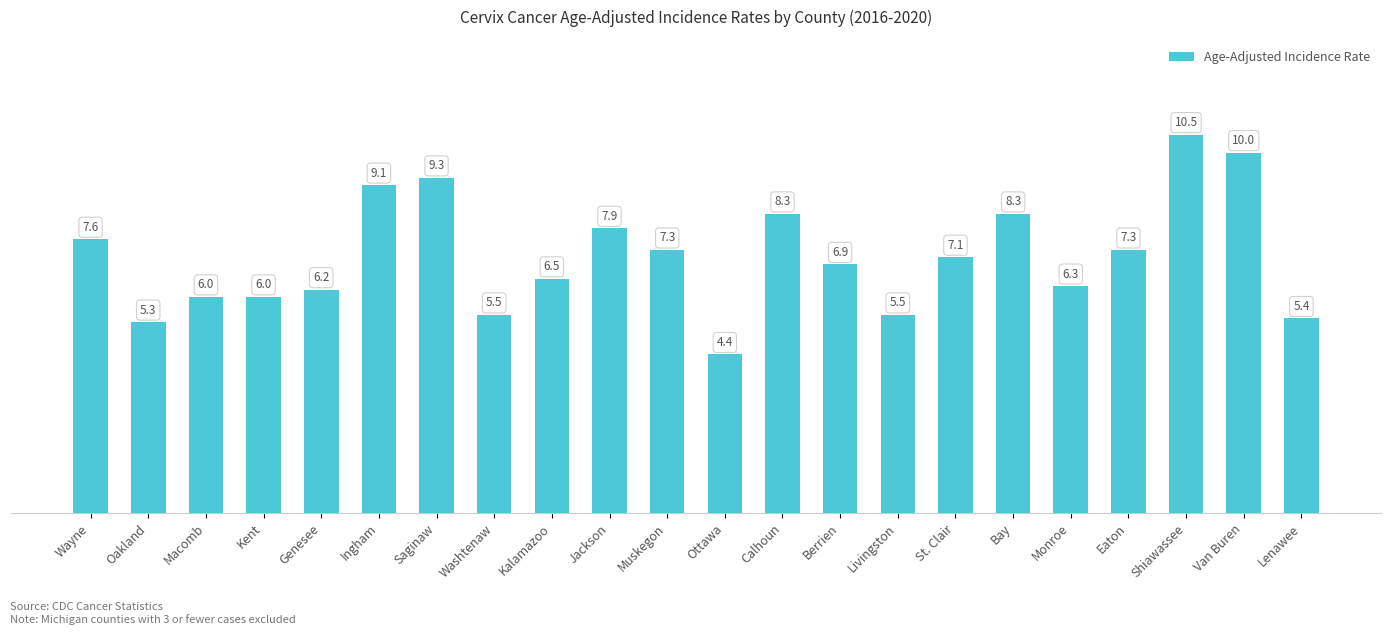

What position from the right is Bay?

6